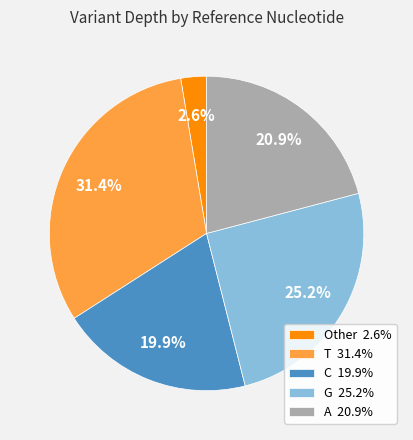

Which slice is the largest?

T 31.4%